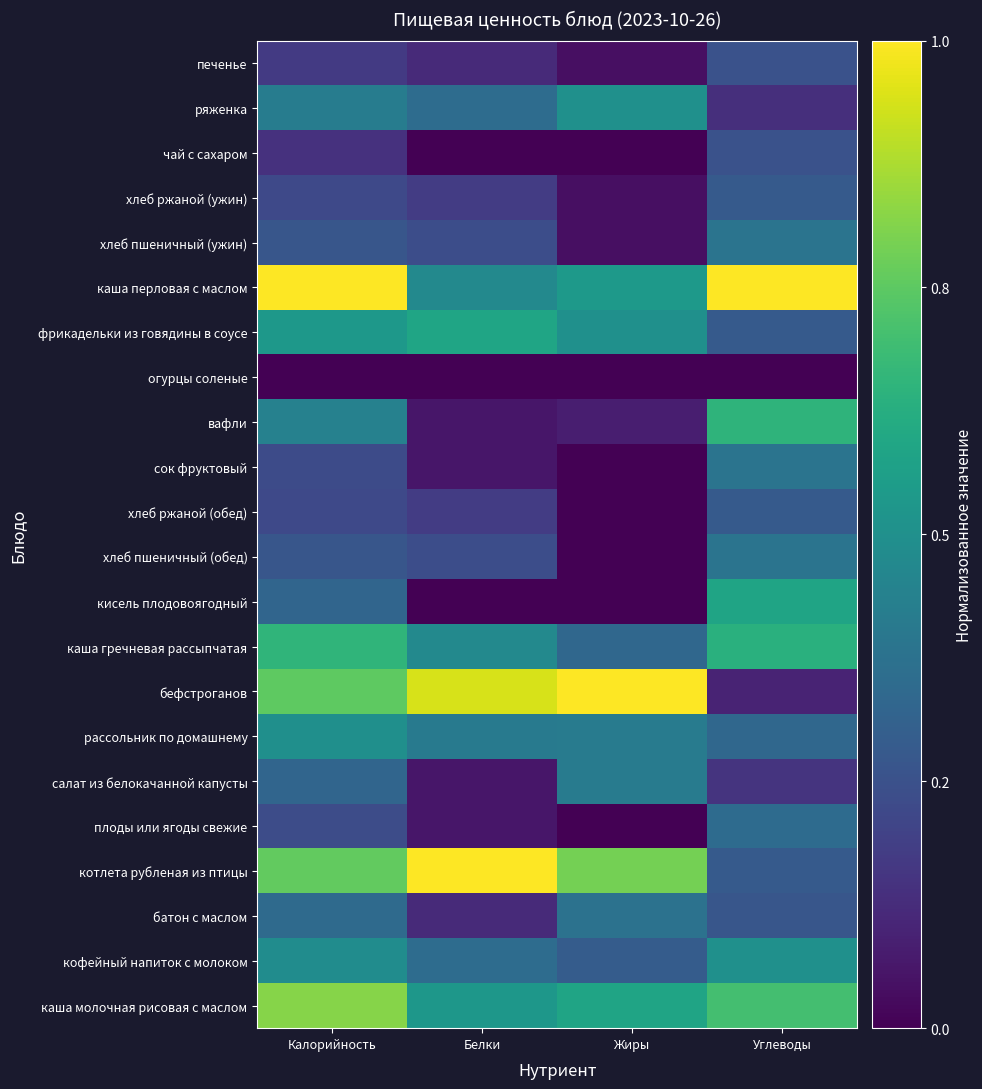

Reading right to left, extract all data points from this chart.

каша молочная рисовая с маслом: Углеводы=0.7	Жиры=0.6	Белки=0.5	Калорийность=0.8
кофейный напиток с молоком: Углеводы=0.5	Жиры=0.3	Белки=0.4	Калорийность=0.5
батон с маслом: Углеводы=0.3	Жиры=0.4	Белки=0.1	Калорийность=0.3
котлета рубленая из птицы: Углеводы=0.3	Жиры=0.8	Белки=1.0	Калорийность=0.8
плоды или ягоды свежие: Углеводы=0.3	Жиры=0.0	Белки=0.1	Калорийность=0.2
салат из белокачанной капусты: Углеводы=0.1	Жиры=0.4	Белки=0.1	Калорийность=0.3
рассольник по домашнему: Углеводы=0.3	Жиры=0.4	Белки=0.4	Калорийность=0.5
бефстроганов: Углеводы=0.1	Жиры=1.0	Белки=0.9	Калорийность=0.8
каша гречневая рассыпчатая: Углеводы=0.6	Жиры=0.3	Белки=0.5	Калорийность=0.7
кисель плодовоягодный: Углеводы=0.6	Жиры=0.0	Белки=0.0	Калорийность=0.3
хлеб пшеничный (обед): Углеводы=0.4	Жиры=0.0	Белки=0.2	Калорийность=0.3
хлеб ржаной (обед): Углеводы=0.3	Жиры=0.0	Белки=0.2	Калорийность=0.2
сок фруктовый: Углеводы=0.4	Жиры=0.0	Белки=0.1	Калорийность=0.2
вафли: Углеводы=0.7	Жиры=0.1	Белки=0.1	Калорийность=0.4
огурцы соленые: Углеводы=0.0	Жиры=0.0	Белки=0.0	Калорийность=0.0
фрикадельки из говядины в соусе: Углеводы=0.3	Жиры=0.5	Белки=0.6	Калорийность=0.5
каша перловая с маслом: Углеводы=1.0	Жиры=0.5	Белки=0.5	Калорийность=1.0
хлеб пшеничный (ужин): Углеводы=0.4	Жиры=0.0	Белки=0.2	Калорийность=0.3
хлеб ржаной (ужин): Углеводы=0.3	Жиры=0.0	Белки=0.2	Калорийность=0.2
чай с сахаром: Углеводы=0.2	Жиры=0.0	Белки=0.0	Калорийность=0.1
ряженка: Углеводы=0.1	Жиры=0.5	Белки=0.4	Калорийность=0.4
печенье: Углеводы=0.2	Жиры=0.0	Белки=0.1	Калорийность=0.2